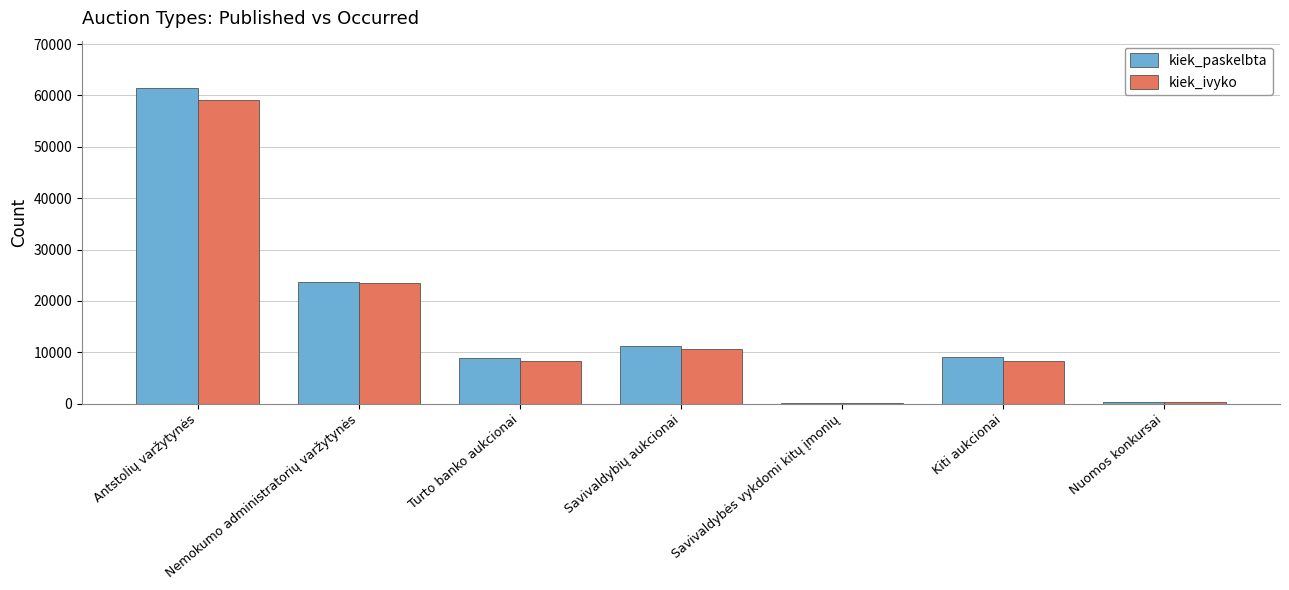

What is the total value across all series at Antstolių varžytynės?

120613